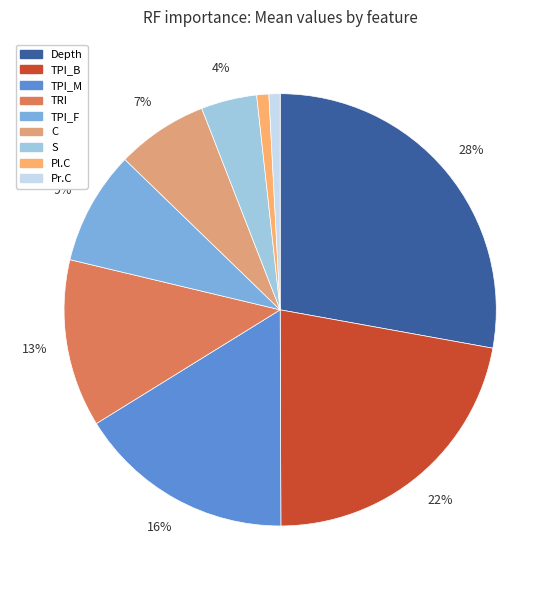

What percentage is NOT represented by TPI_M?

83.8%